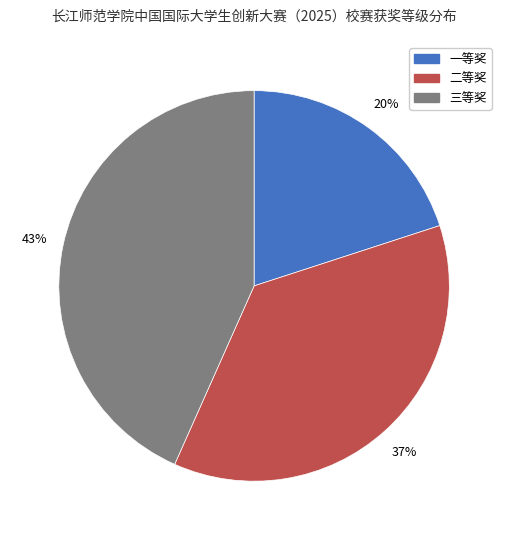

To the nearest percent, what portion does 一等奖 represent?

20%